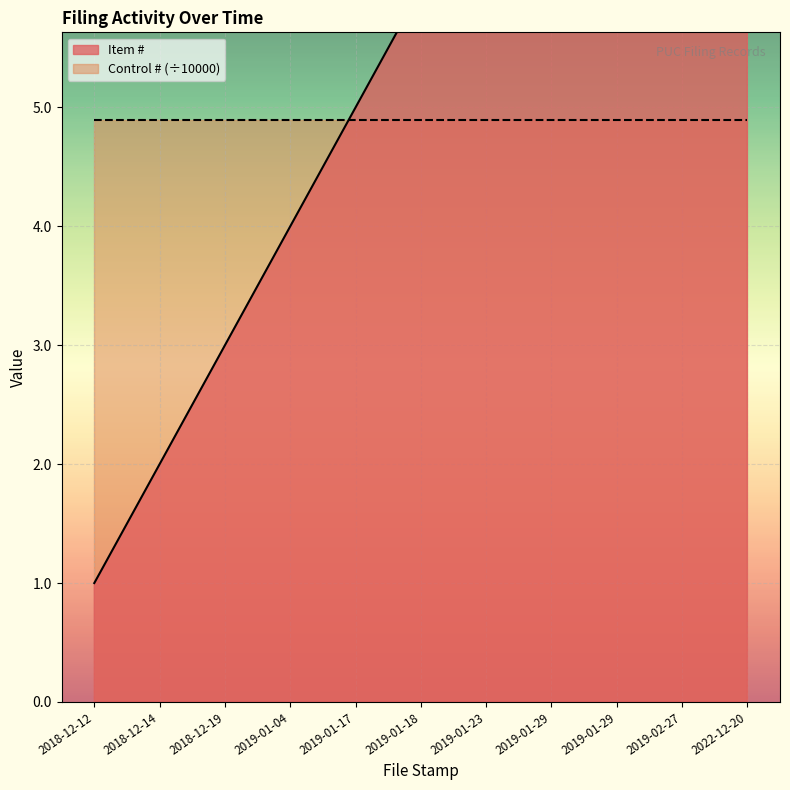

What is the approximate value at 2019-01-04, to the nearest 5?

5